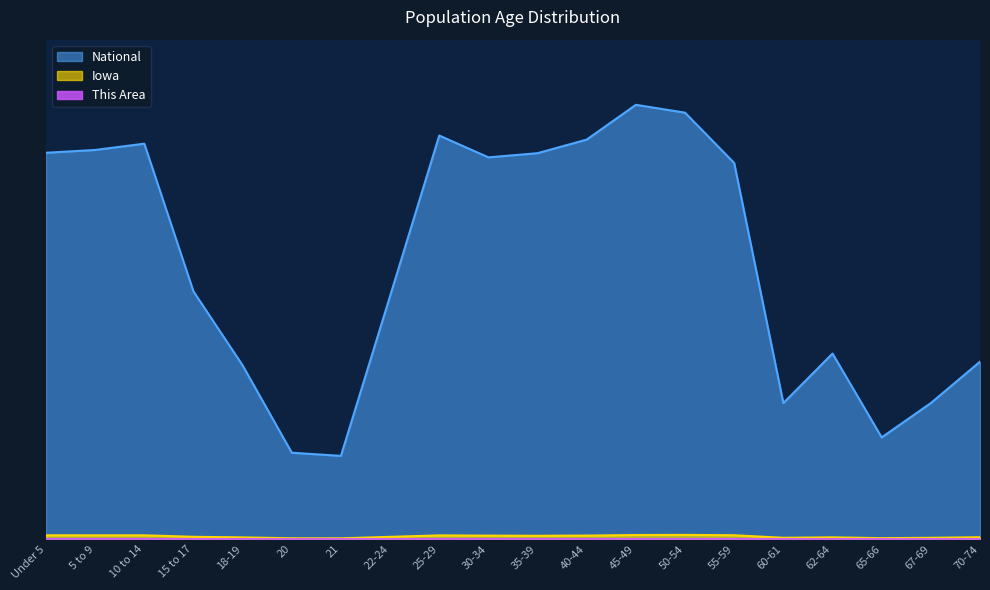

Between 21 and 60-61, which is larger?

60-61